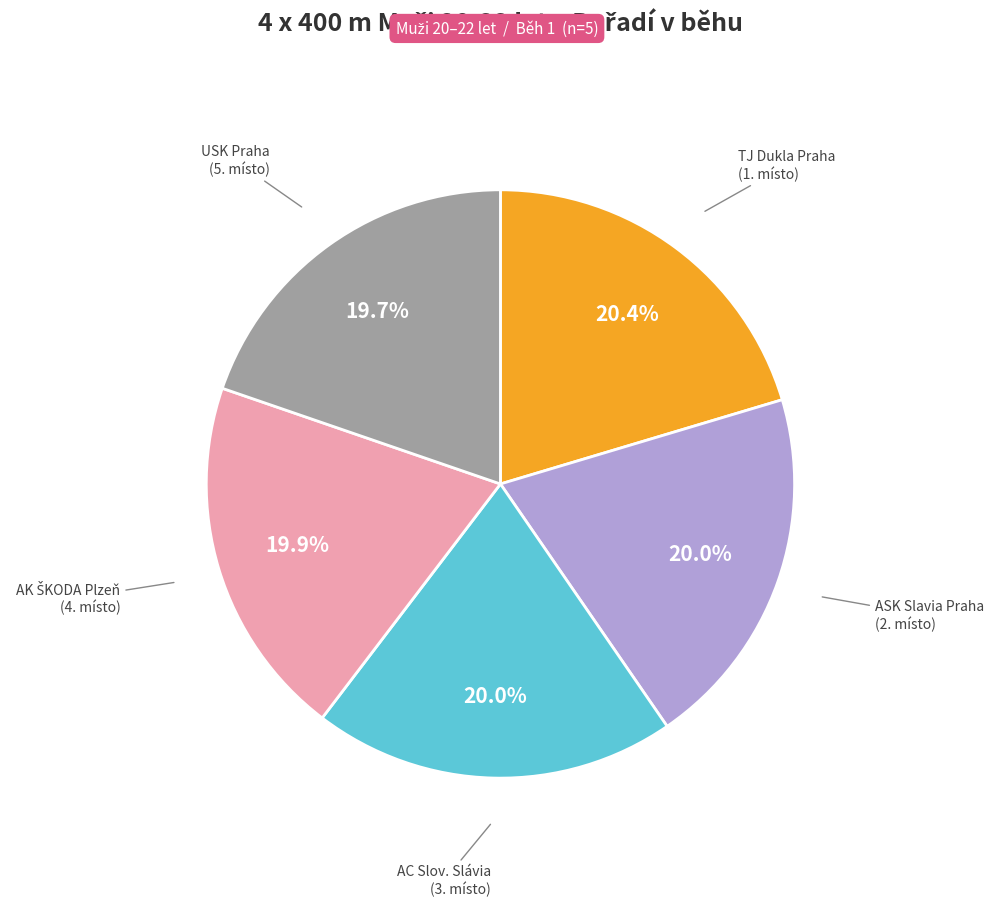

Is there a majority slice in this chart?

No